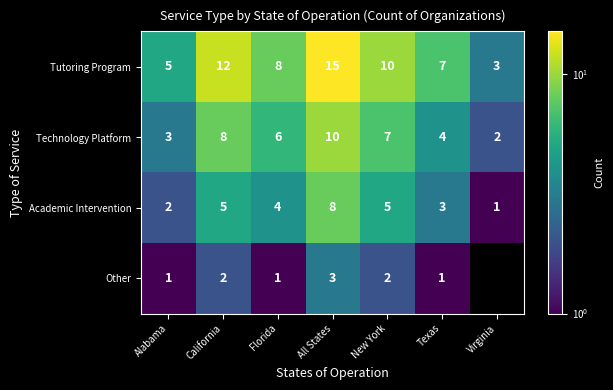

Where is Technology Platform nearest to the value 6?

Florida